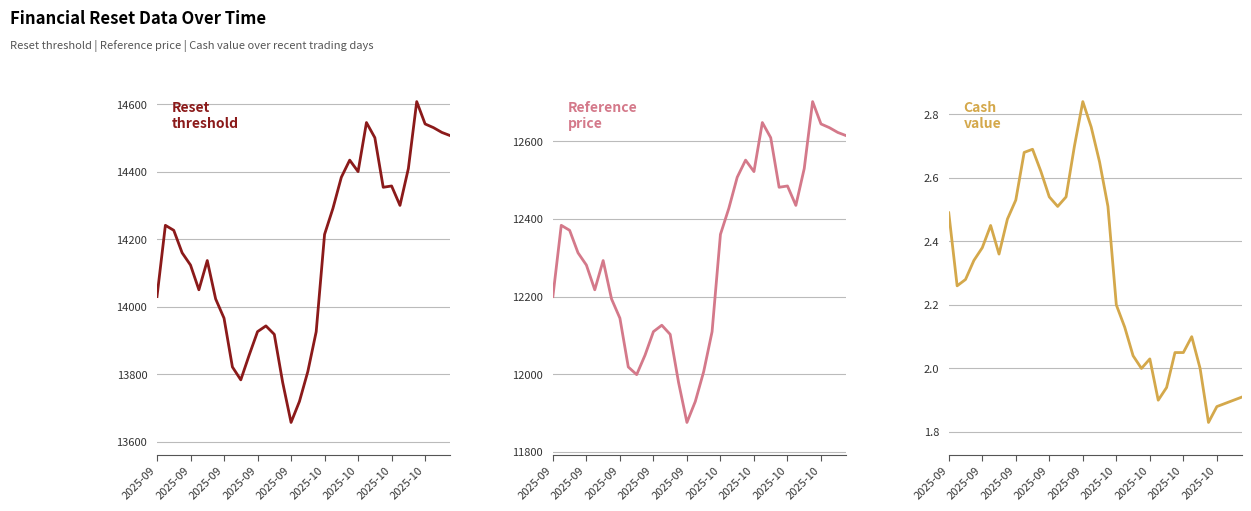

Which series has the largest range (max minus min)?

Reset threshold